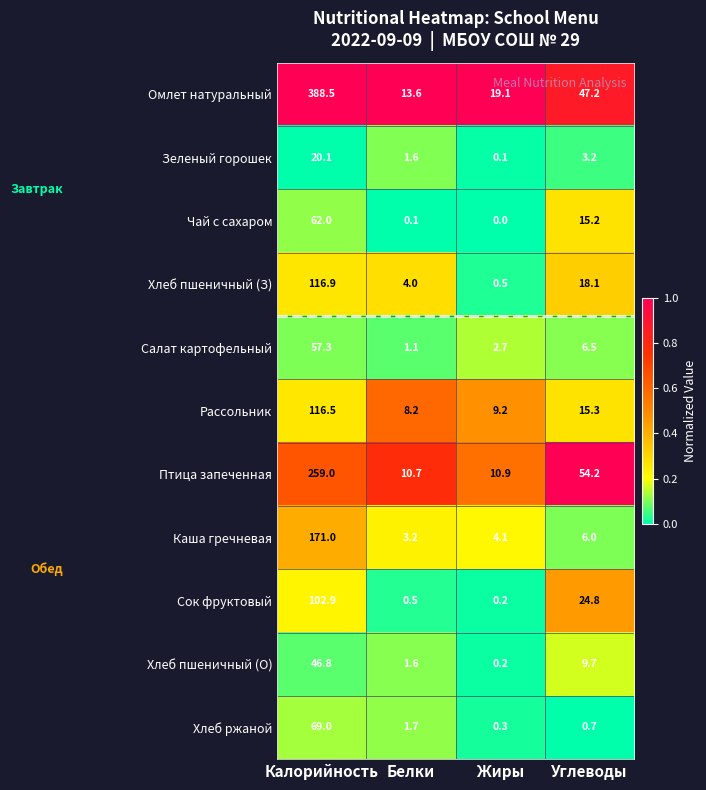

At which label is Хлеб пшеничный (О) closest to 23?

Углеводы